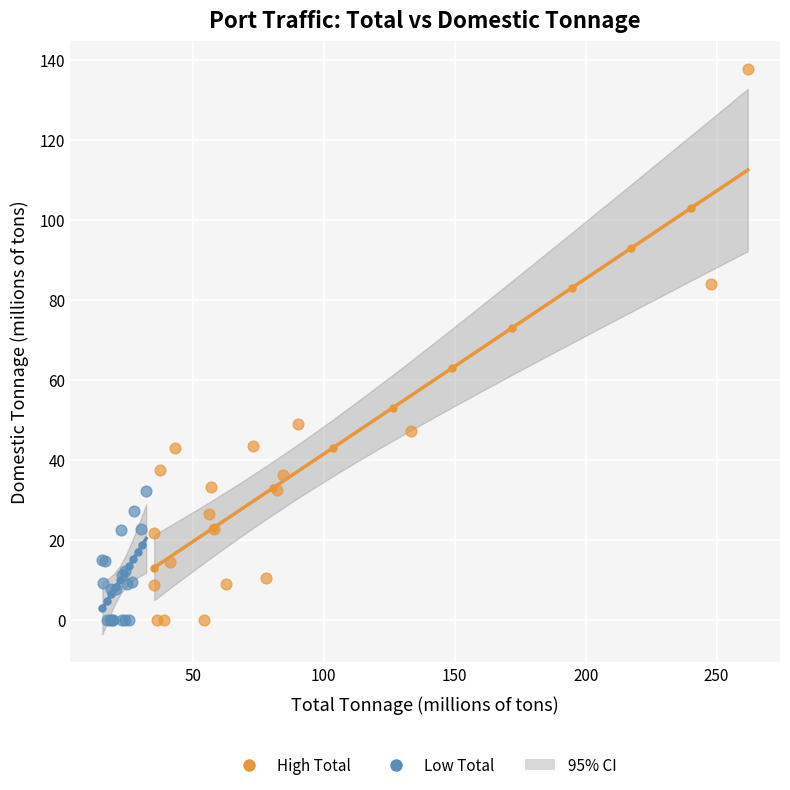

Which series has the widest spread of Y values?

High Total